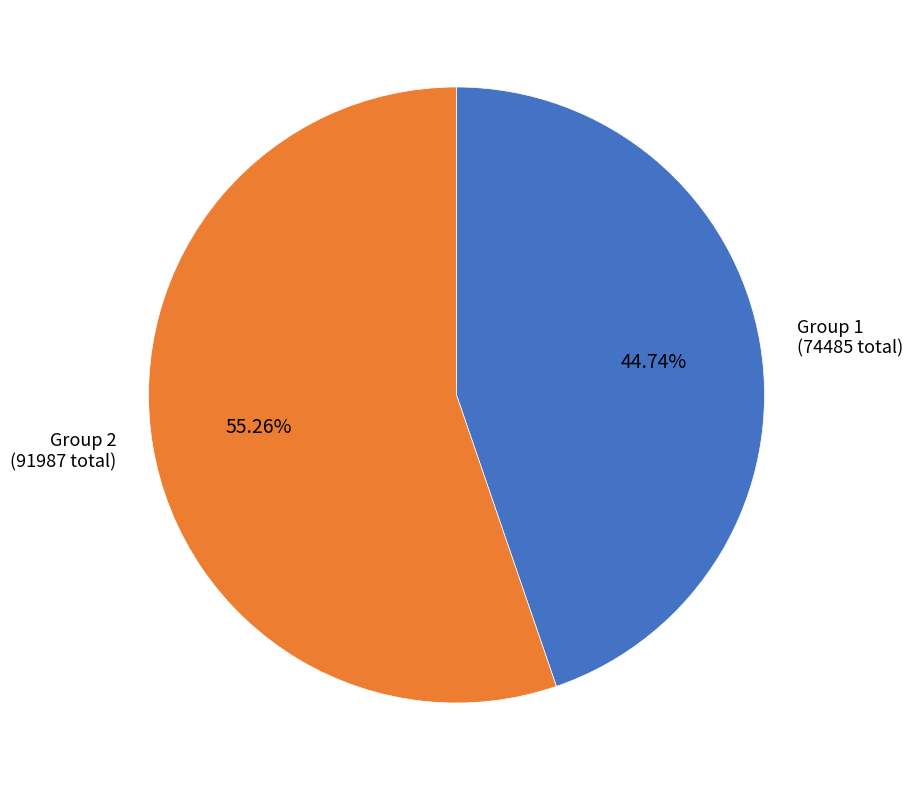

To the nearest percent, what is the average slice percentage?

50%